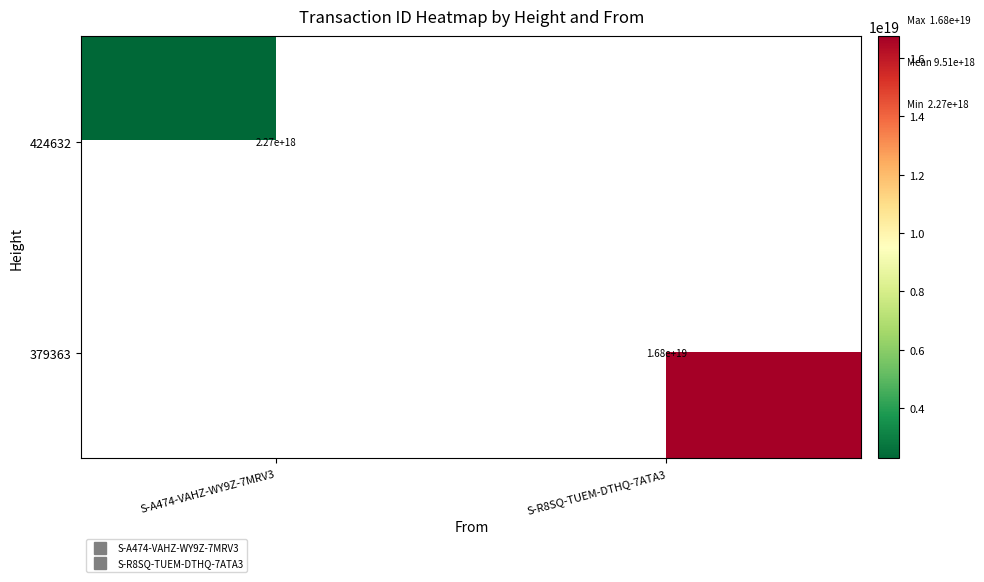

The 424632 series shows 3218765376628393984.0 at S-A474-VAHZ-WY9Z-7MRV3. True or false?

False